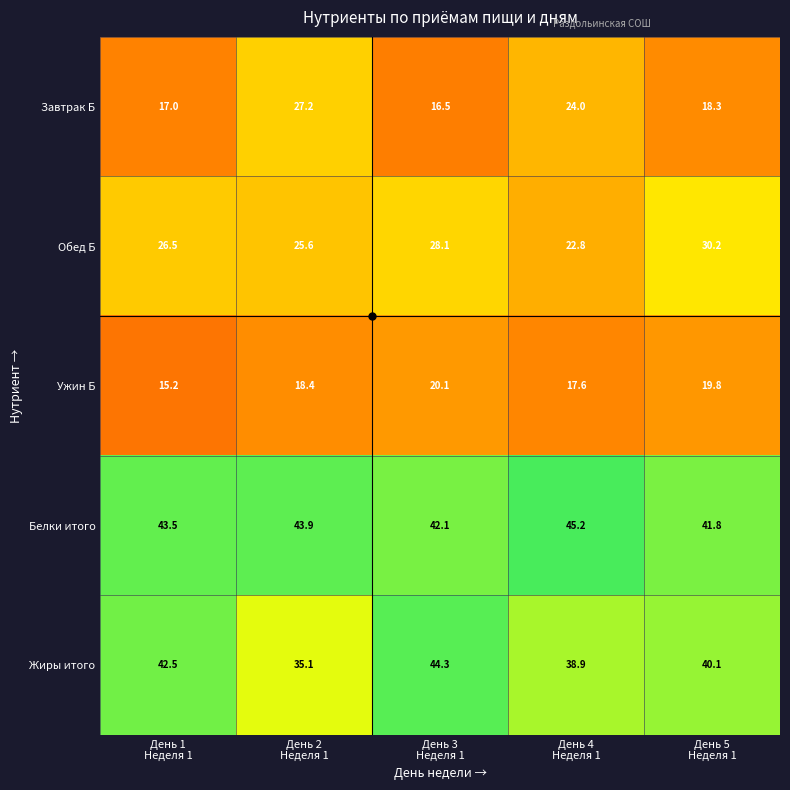

Rank the series by their maximum value, from highest to lowest.

Белки итого, Жиры итого, Обед Б, Завтрак Б, Ужин Б